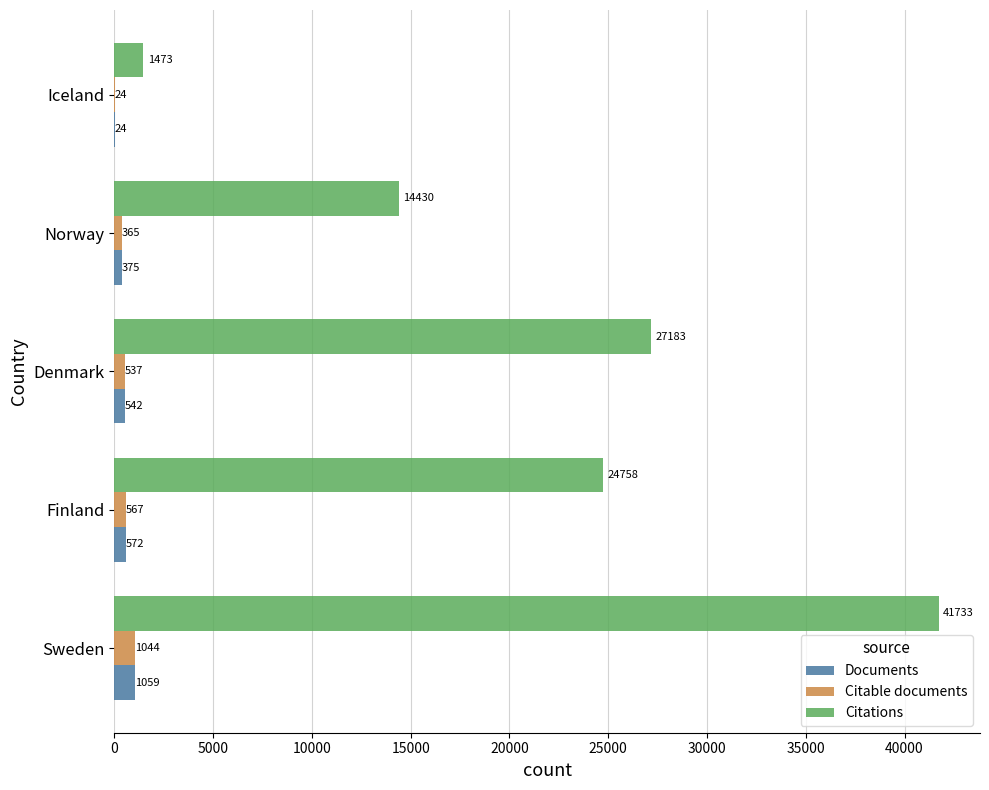

The value of Documents at Finland is 572. True or false?

True